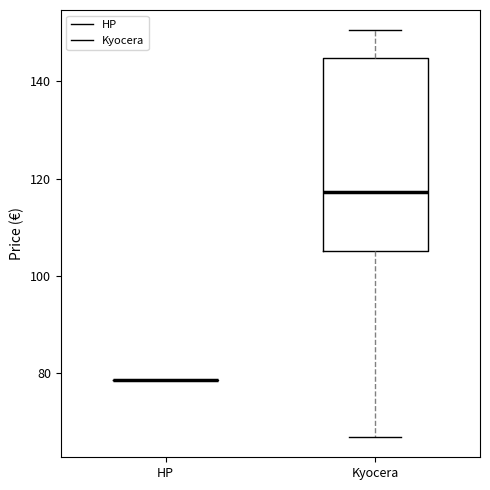

Reading left to right, transcribe this box plot: for each box, give where its median line is, the range the box spans, and where its two whiskers end, as read against the y-axis. The values are not printed on the chart, so give them approximately, as read against the axis.

HP: box collapsed to a line at 78, whiskers 78 to 78
Kyocera: median 118, box 106 to 144, whiskers 66 to 150